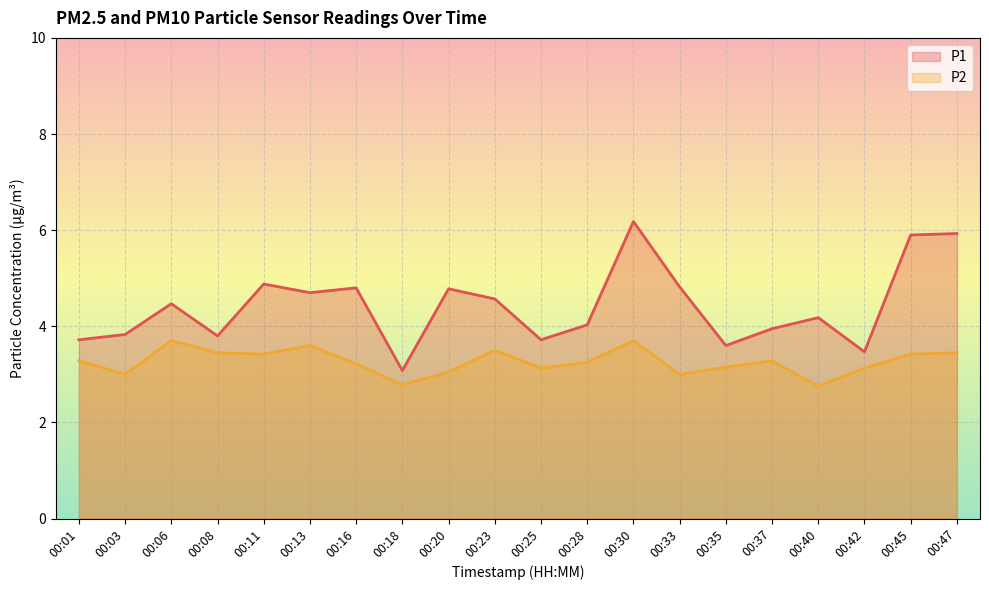

What are all the series names shown in the legend?

P1, P2